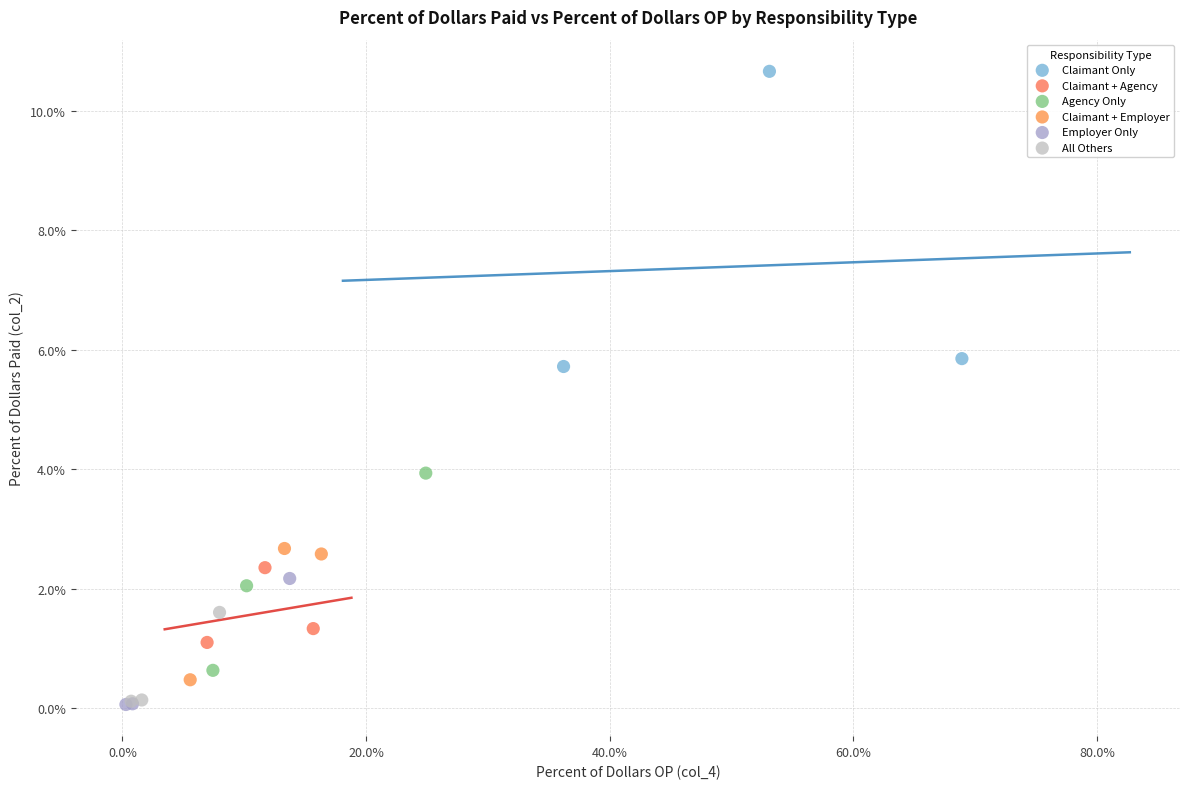

What are all the series names shown in the legend?

Claimant Only, Claimant + Agency, Agency Only, Claimant + Employer, Employer Only, All Others